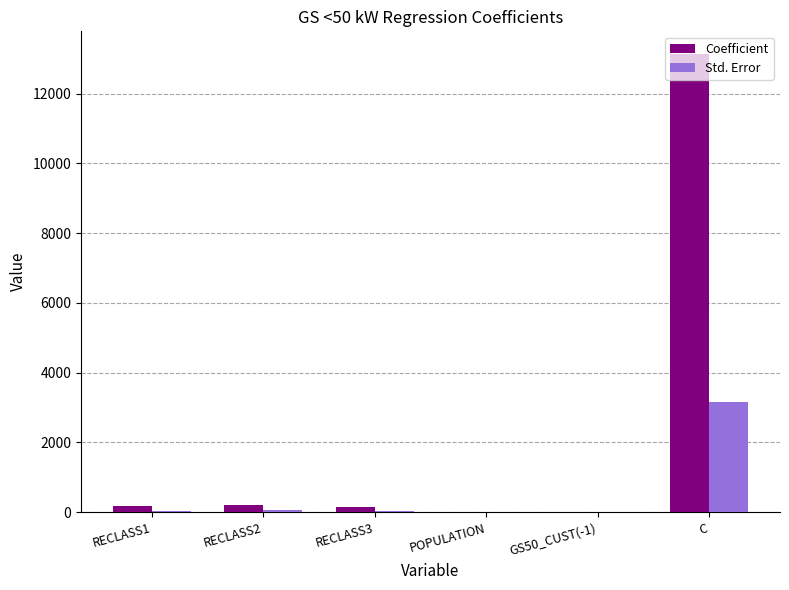

At which label does Std. Error first exceed 42?

RECLASS1